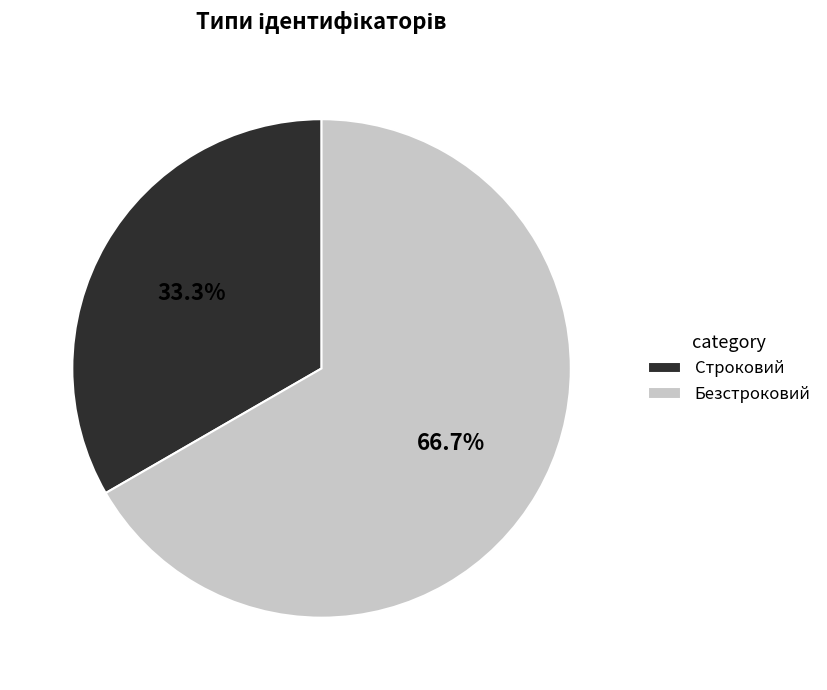

The Строковий slice represents 33% of the pie. True or false?

True